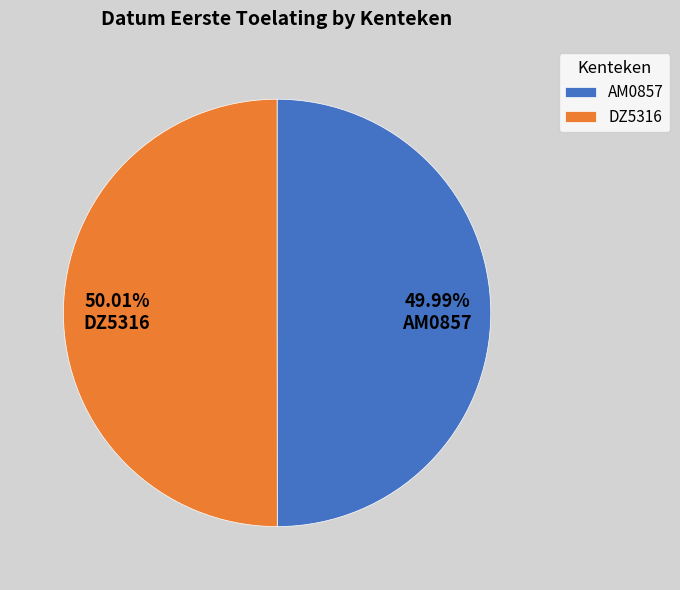

How many segments does this pie chart have?

2